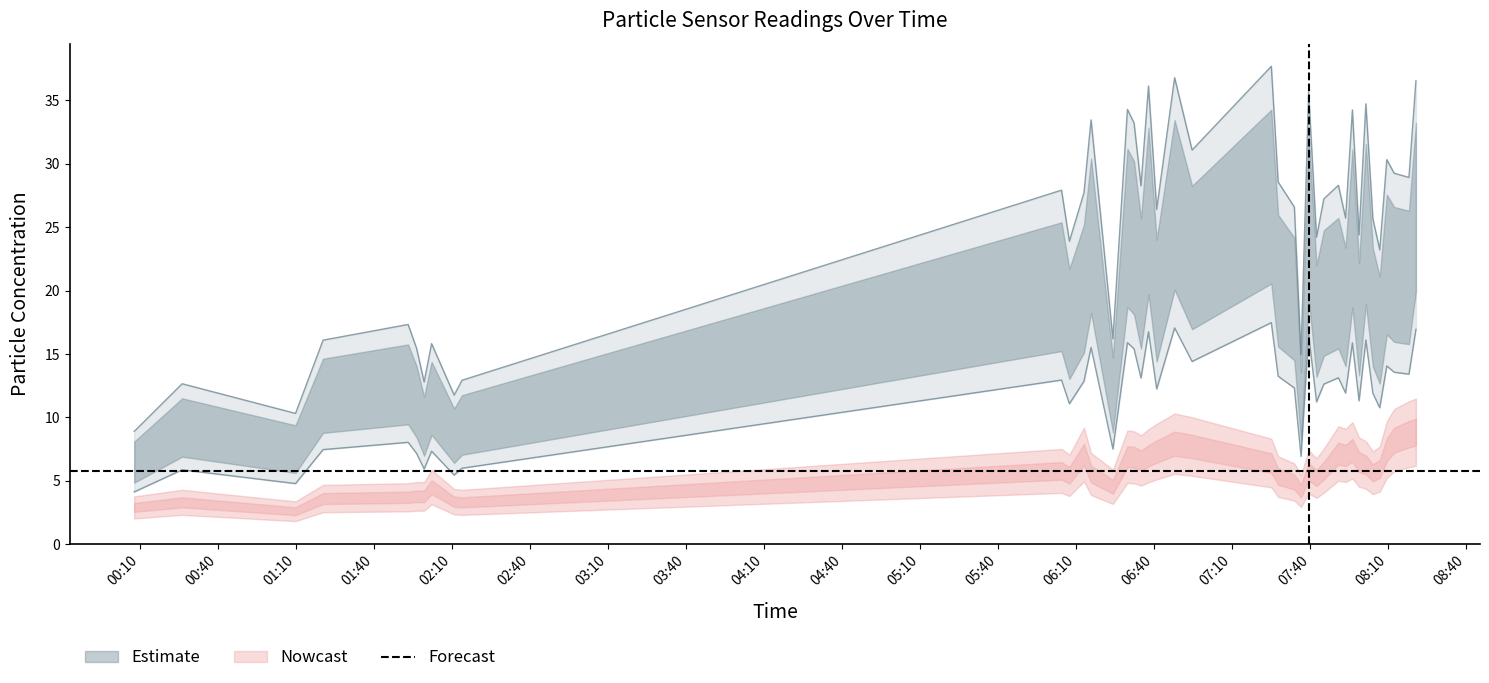

Is this an area chart (filled region under the line)?

No